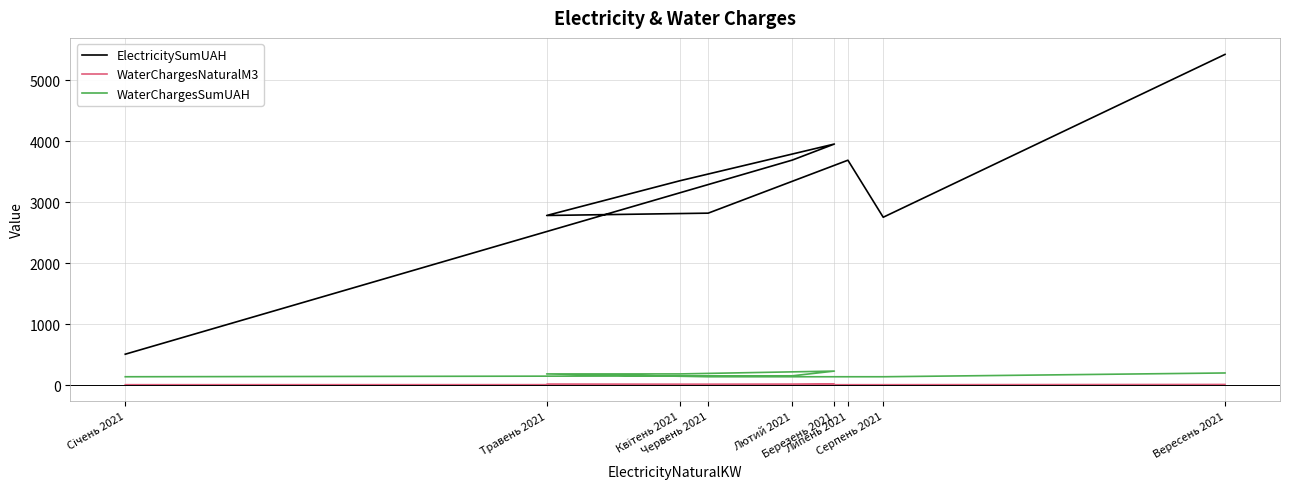

Where is the first local minimum for ElectricitySumUAH?

Травень 2021